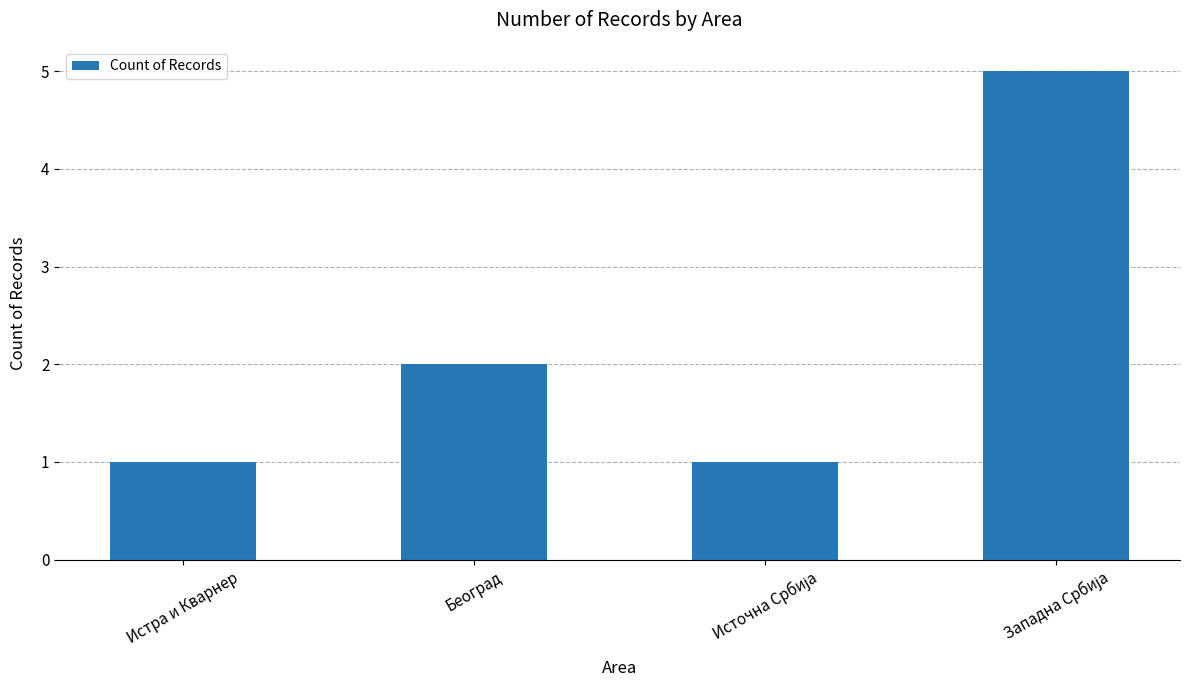

How many values are below 2?

2